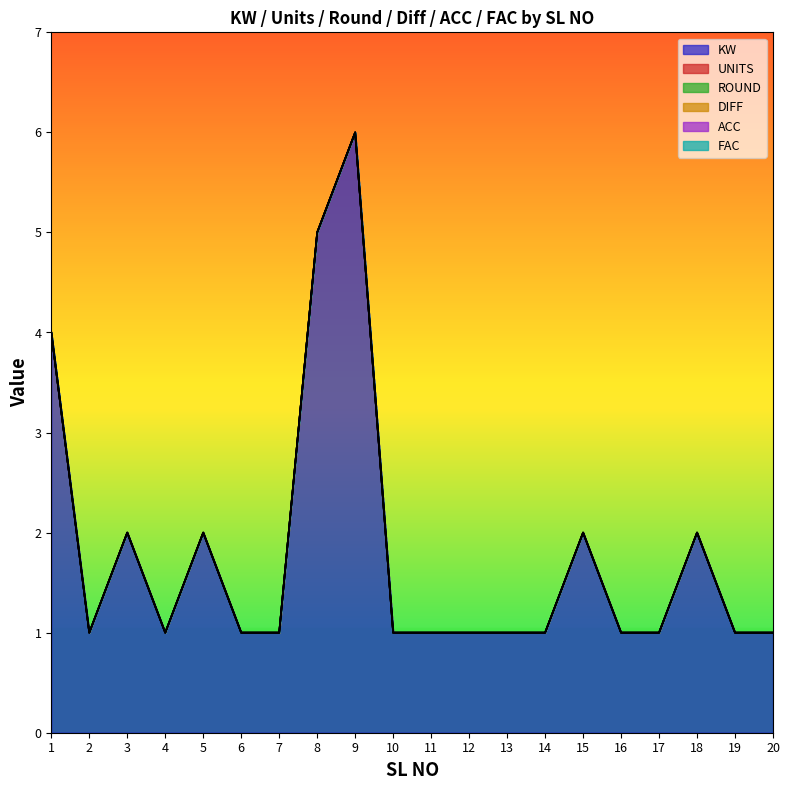

Where is ACC nearest to the value 0?

1